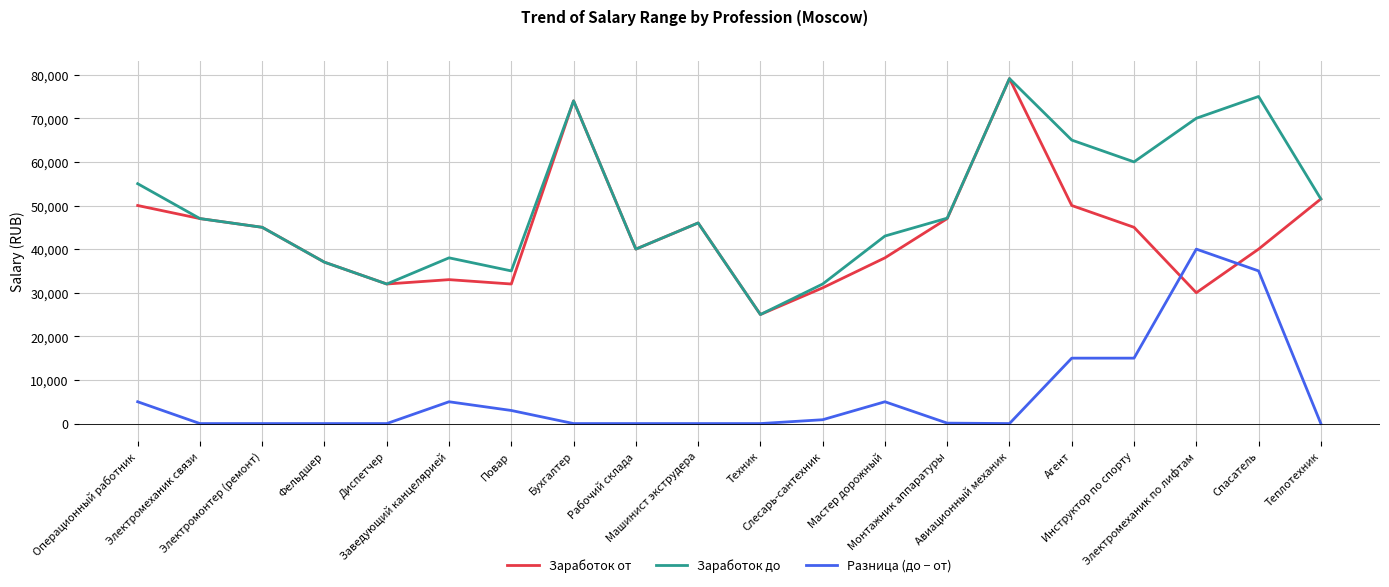

True or false: Разница (до − от) has more than 2 interior local peaks.

True